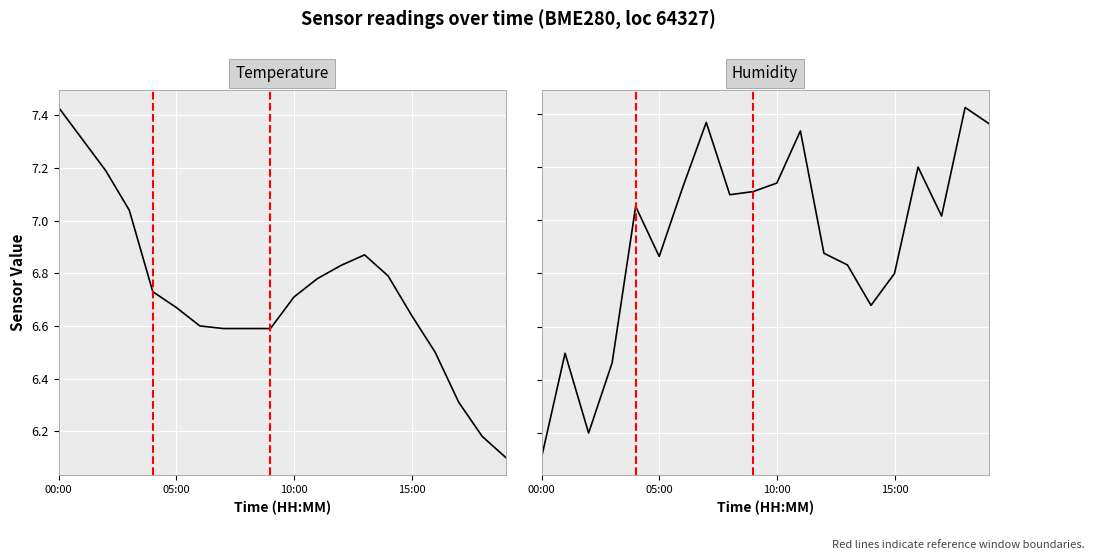

Which series changed the most between 15:00 and 8?

Humidity